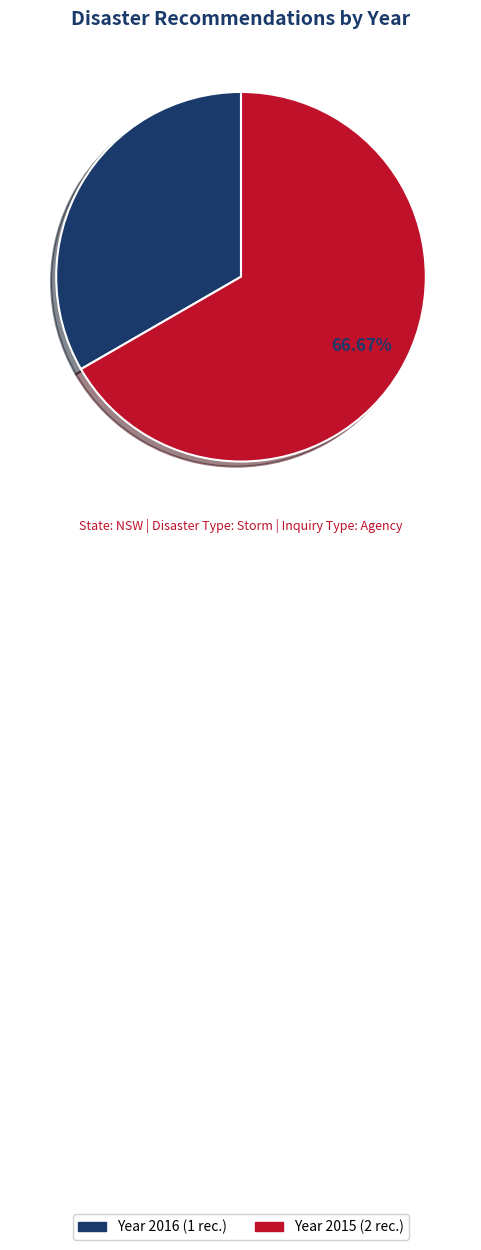

Is there a majority slice in this chart?

Yes